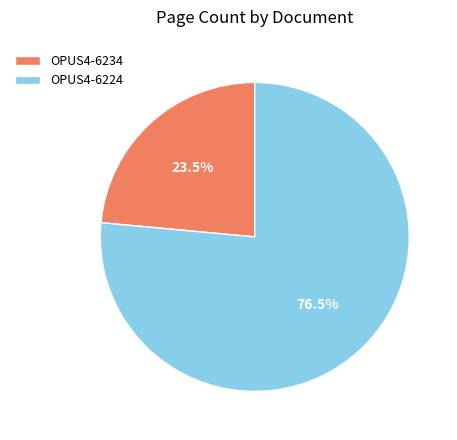

Is it true that OPUS4-6224 is 63% of the pie?

False